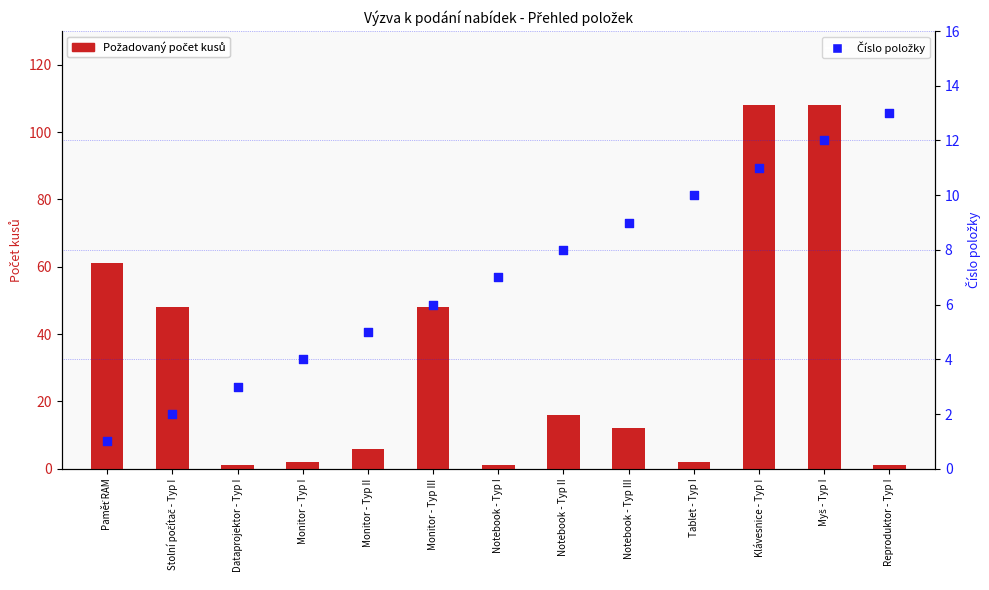

At which category is the sum across all series the highest?

Myš - Typ I